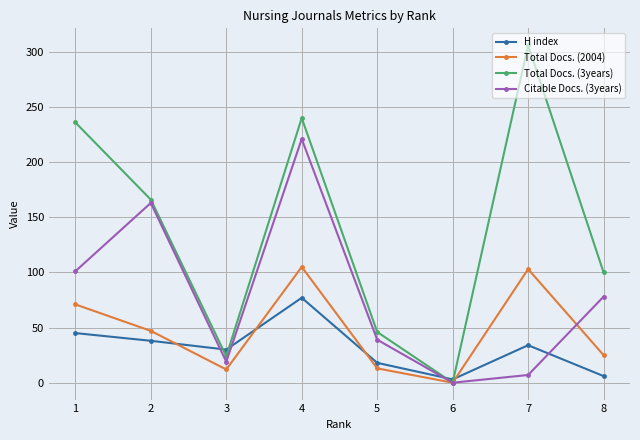

What are all the series names shown in the legend?

H index, Total Docs. (2004), Total Docs. (3years), Citable Docs. (3years)